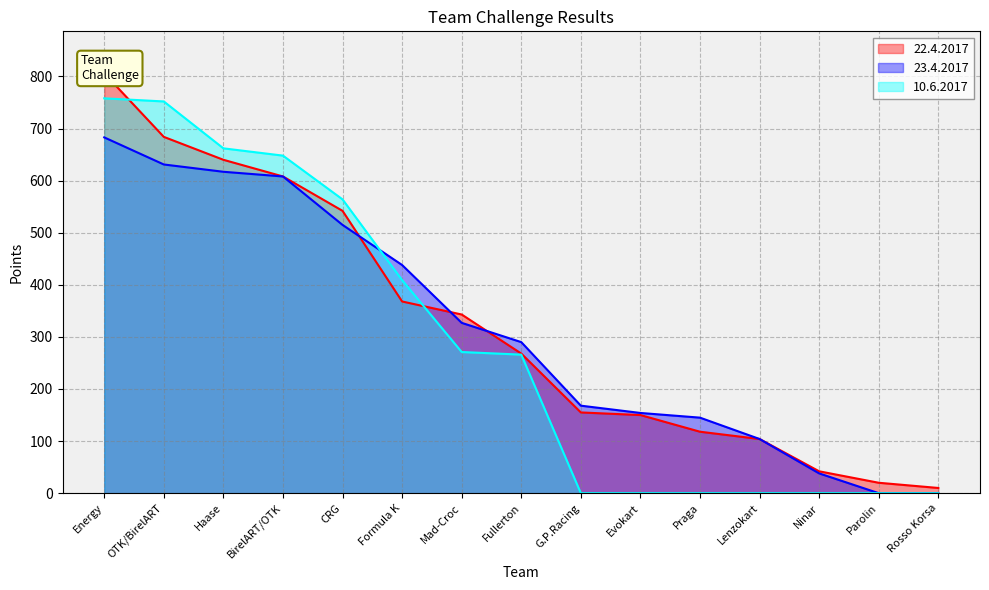

True or false: 10.6.2017 and 22.4.2017 intersect in this chart.

True